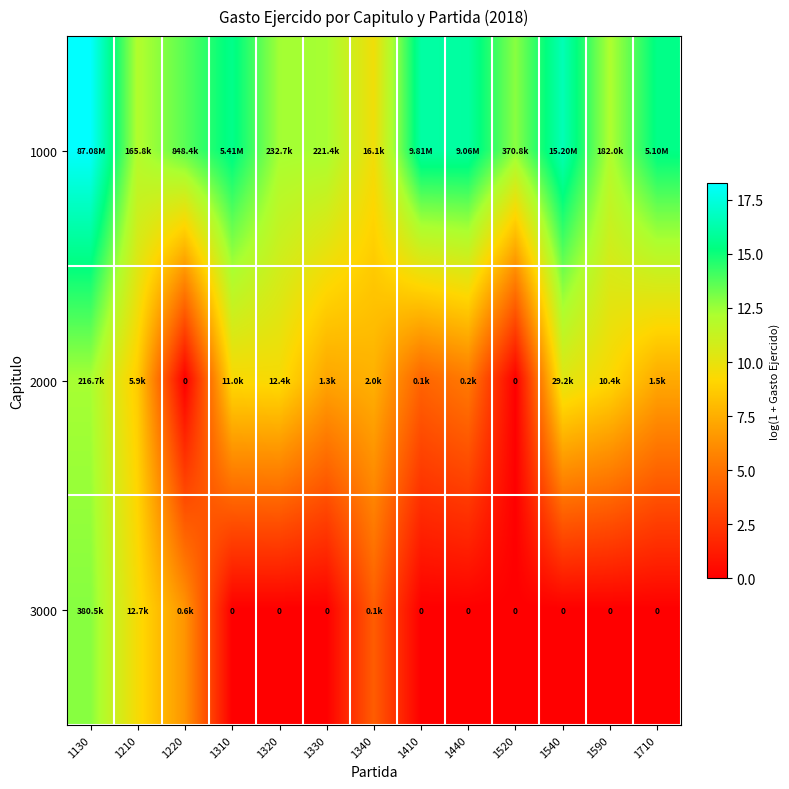

Between 1220 and 1330, which is larger?

1220